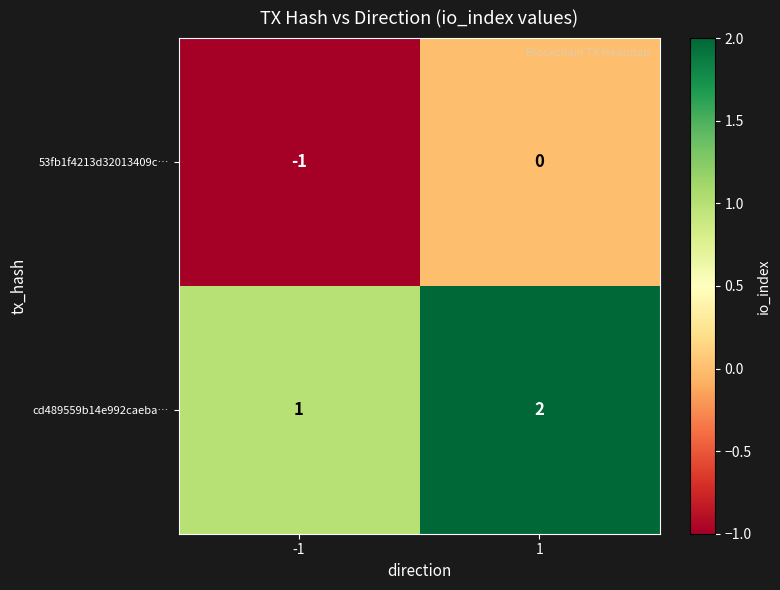

List the series in order of their overall mean, highest first.

cd489559b14e992caeba…, 53fb1f4213d32013409c…